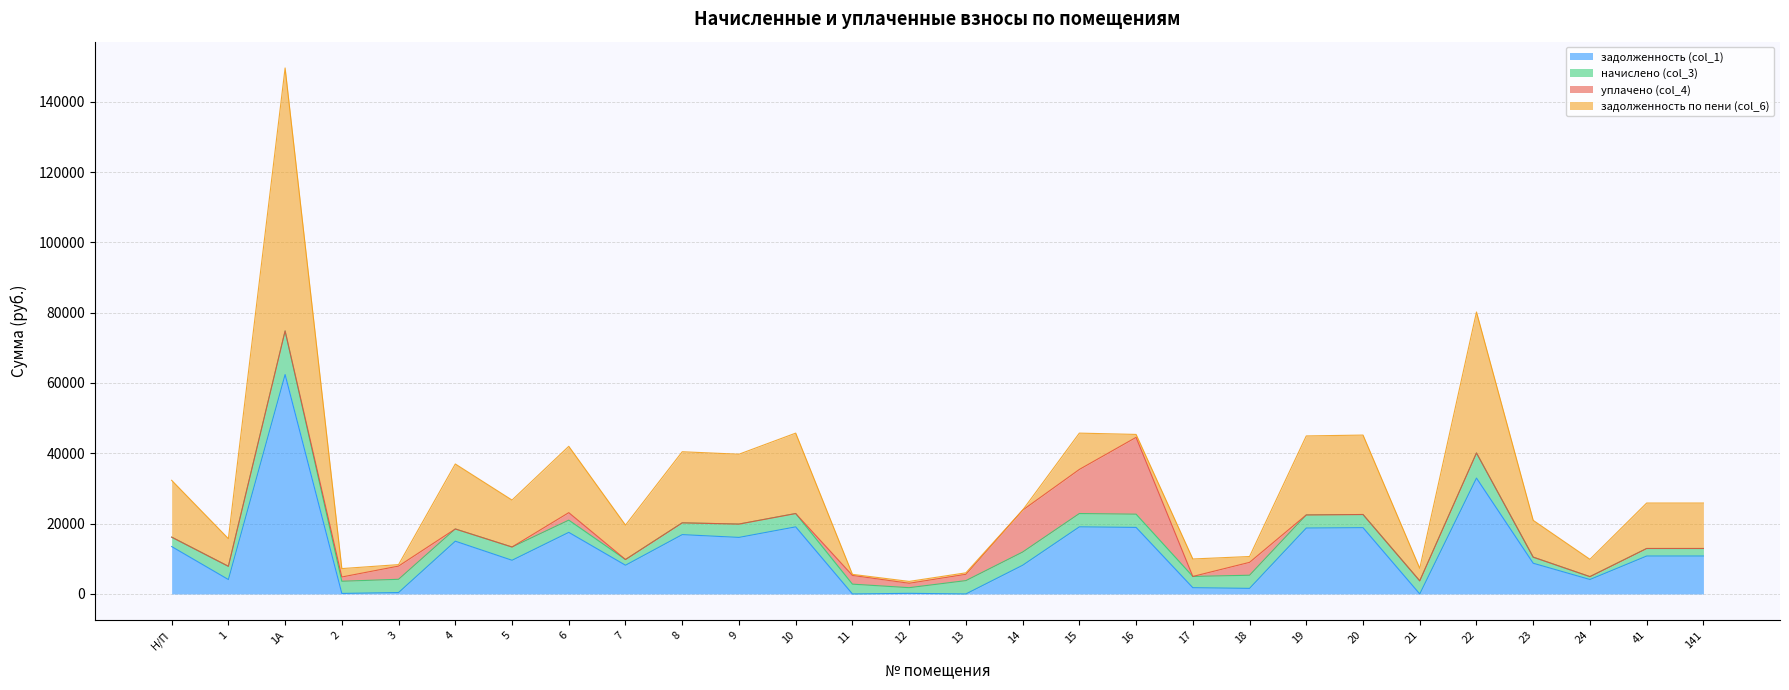

True or false: задолженность (col_1) has a value of 19080.2 at 15.

True